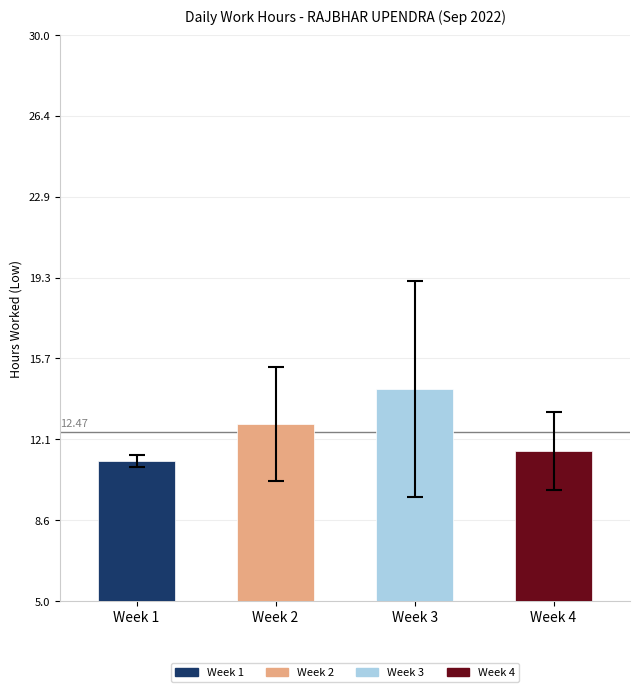

How many series are shown in this chart?

1